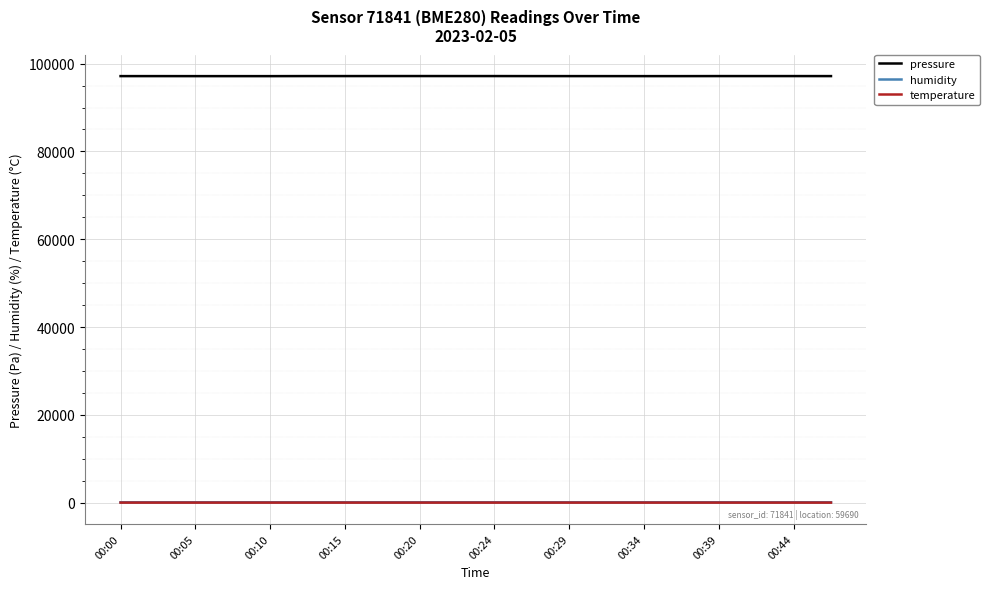

What is the greatest value displayed?

97173.3